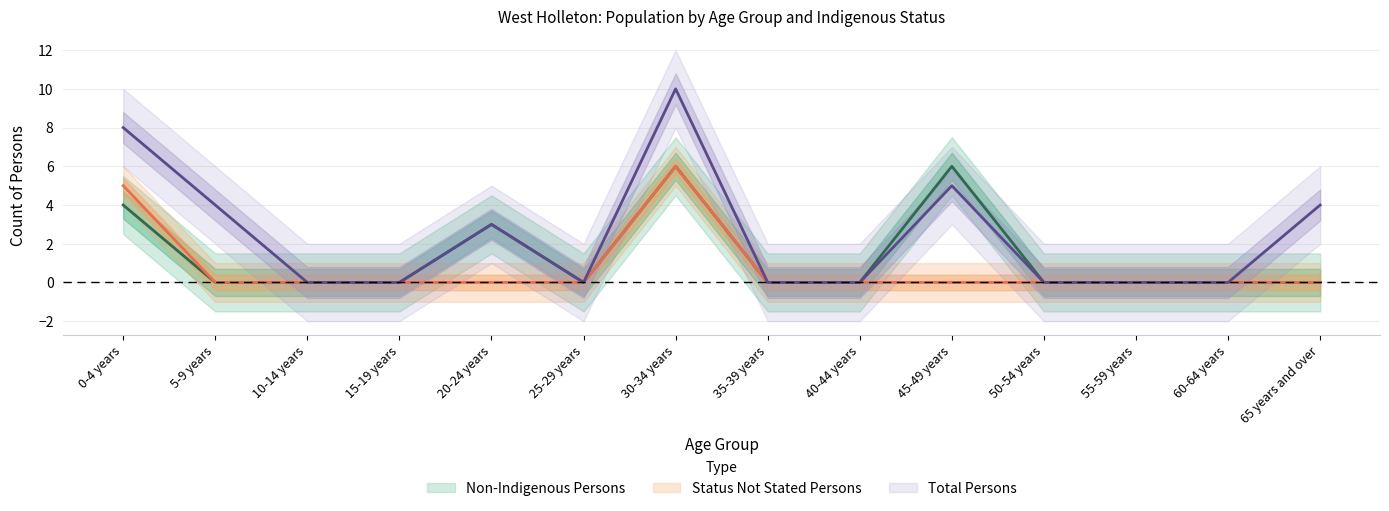

True or false: Total Persons has a value of 18 at 30-34 years.

False